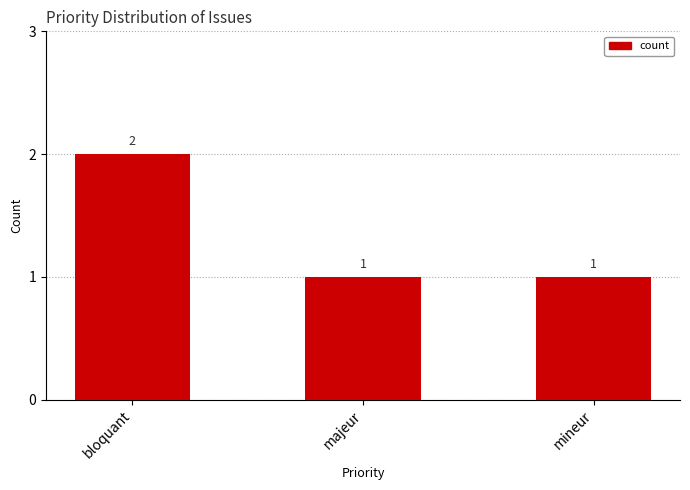

The chart shows a value of 2 at bloquant. True or false?

True